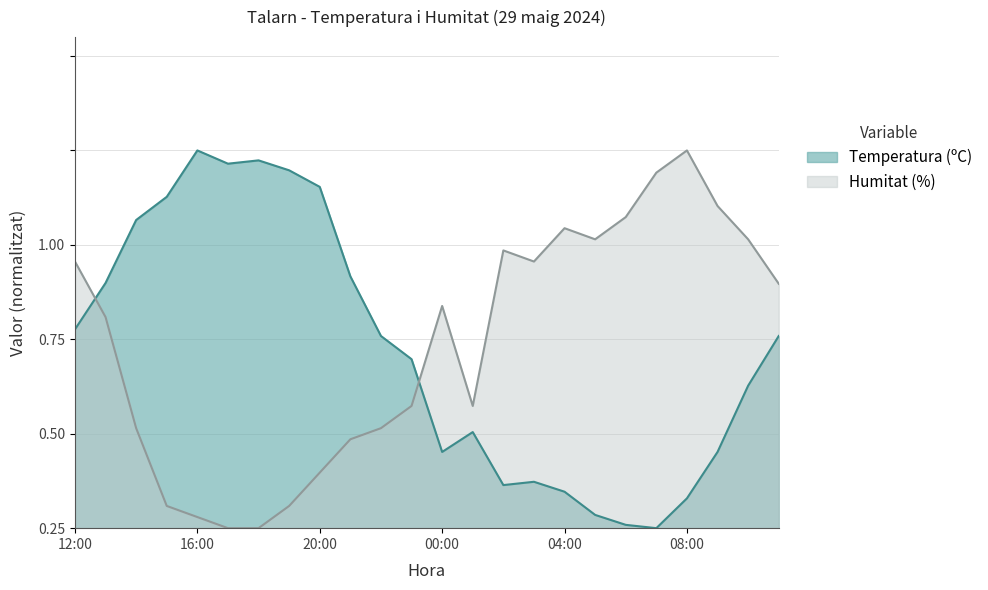

Reading left to right, what are all the values shown in this chart?

Temperatura (ºC): 0.5	0.6	0.8	0.9	1.0	1.0	1.0	0.9	0.9	0.7	0.5	0.4	0.2	0.3	0.1	0.1	0.1	0.0	0.0	0.0	0.1	0.2	0.4	0.5
Humitat (%): 0.7	0.6	0.3	0.1	0.0	0.0	0.0	0.1	0.1	0.2	0.3	0.3	0.6	0.3	0.7	0.7	0.8	0.8	0.8	0.9	1.0	0.9	0.8	0.6